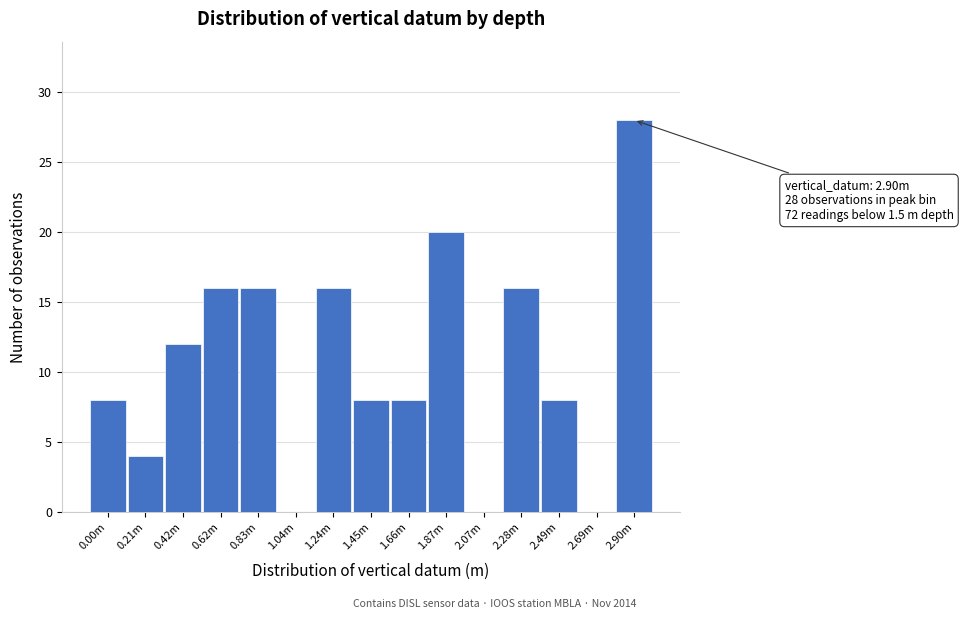

Reading left to right, extract all data points from this chart.

0.00m=8	0.21m=4	0.42m=12	0.62m=16	0.83m=16	1.04m=0	1.24m=16	1.45m=8	1.66m=8	1.87m=20	2.07m=0	2.28m=16	2.49m=8	2.69m=0	2.90m=28